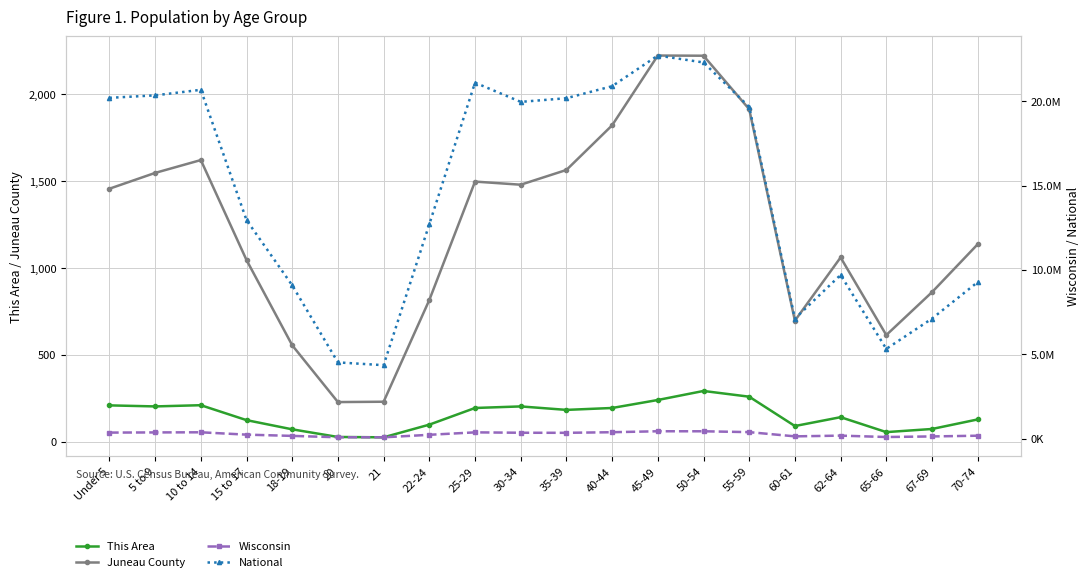

At which category does the chart reach its minimum across all series?

21